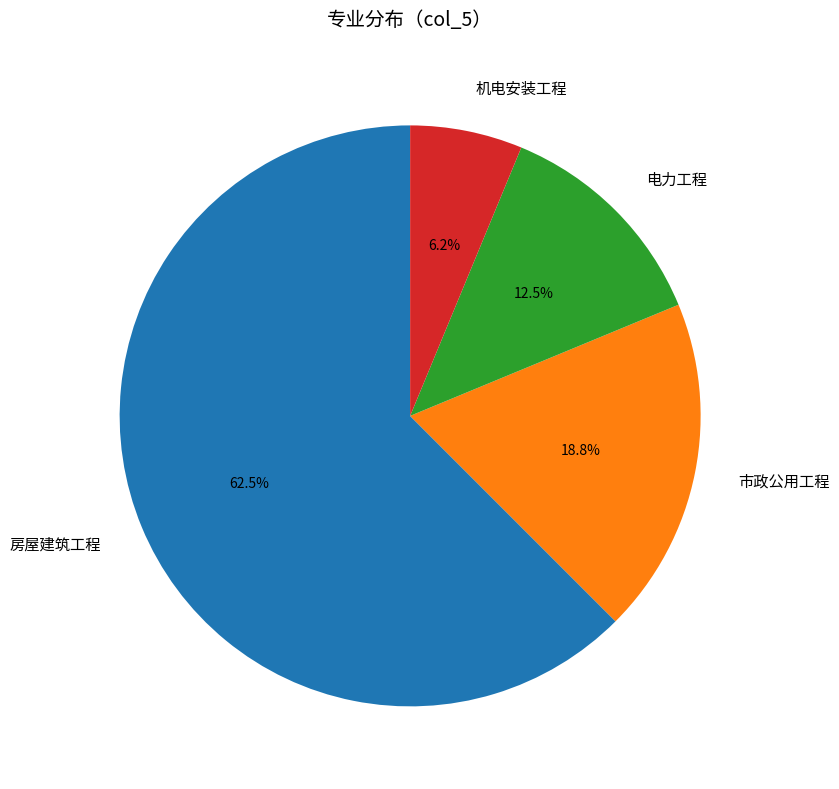

Rank the categories by value from lowest to highest.

机电安装工程, 电力工程, 市政公用工程, 房屋建筑工程